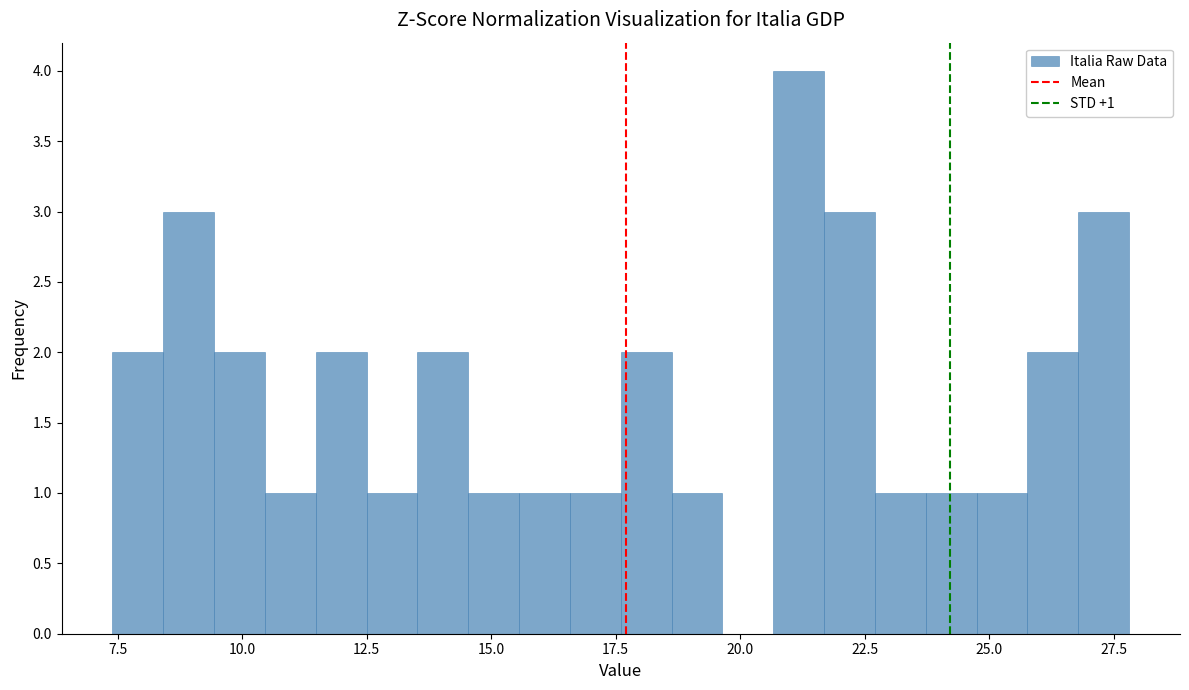

Around what value on the x-axis is the tallest bar? Give the approximate position of its centre, as read against the axis.

21.0